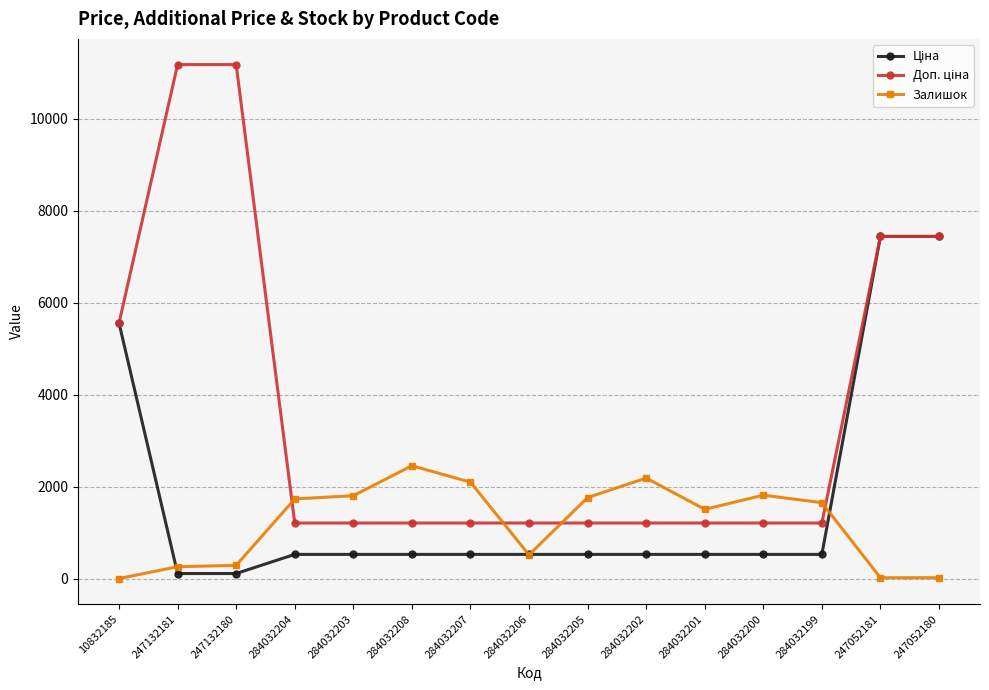

What is the label of the 1st point from the right?

247052180